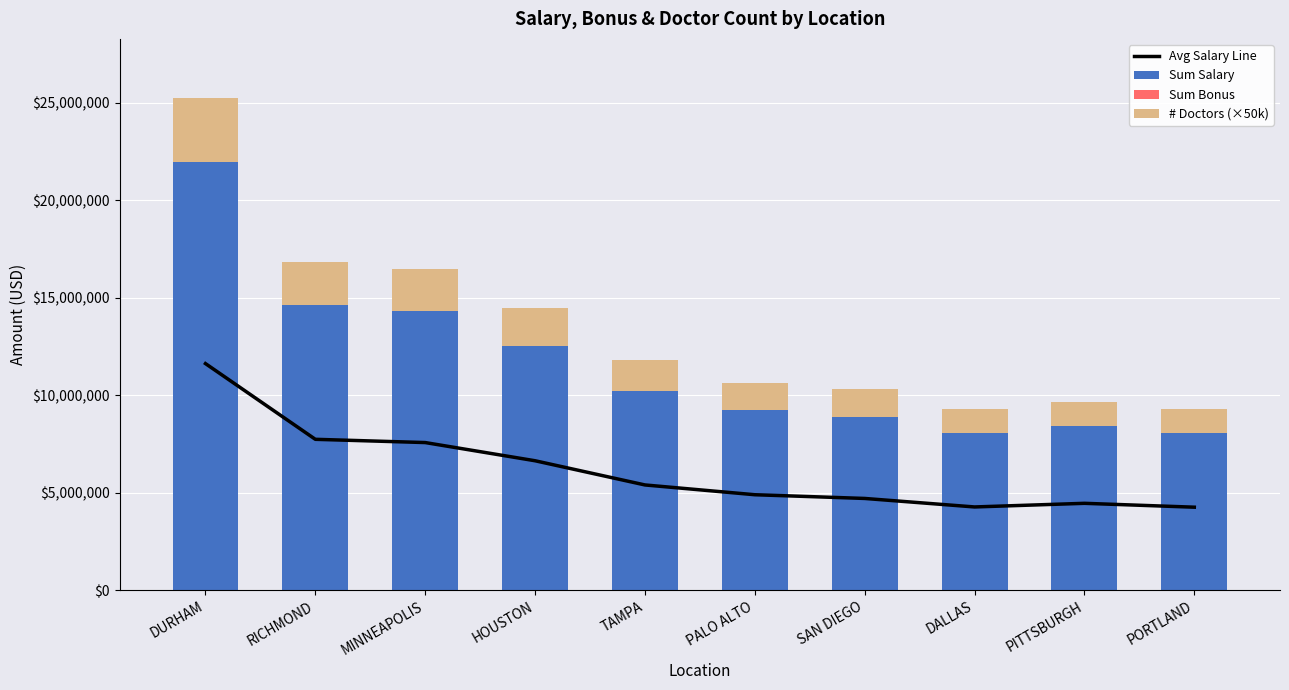

How many data points in # Doctors (×50k) are above 1600000?

4